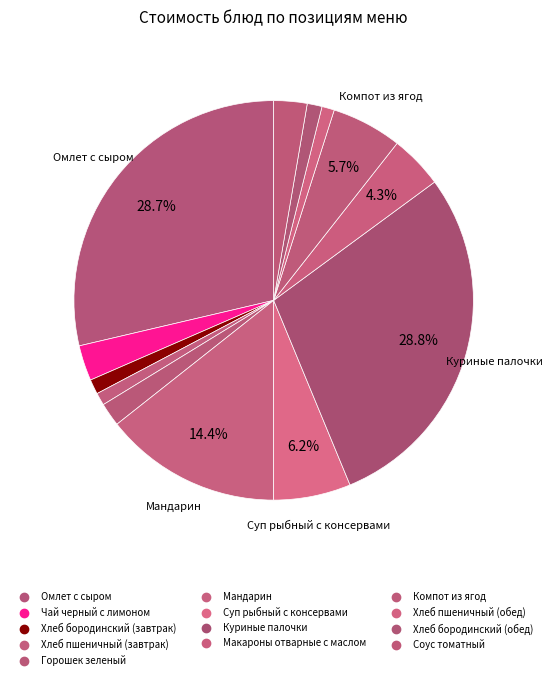

Combined, what portion of the pie is Хлеб пшеничный (завтрак) and Куриные палочки?

29.9%